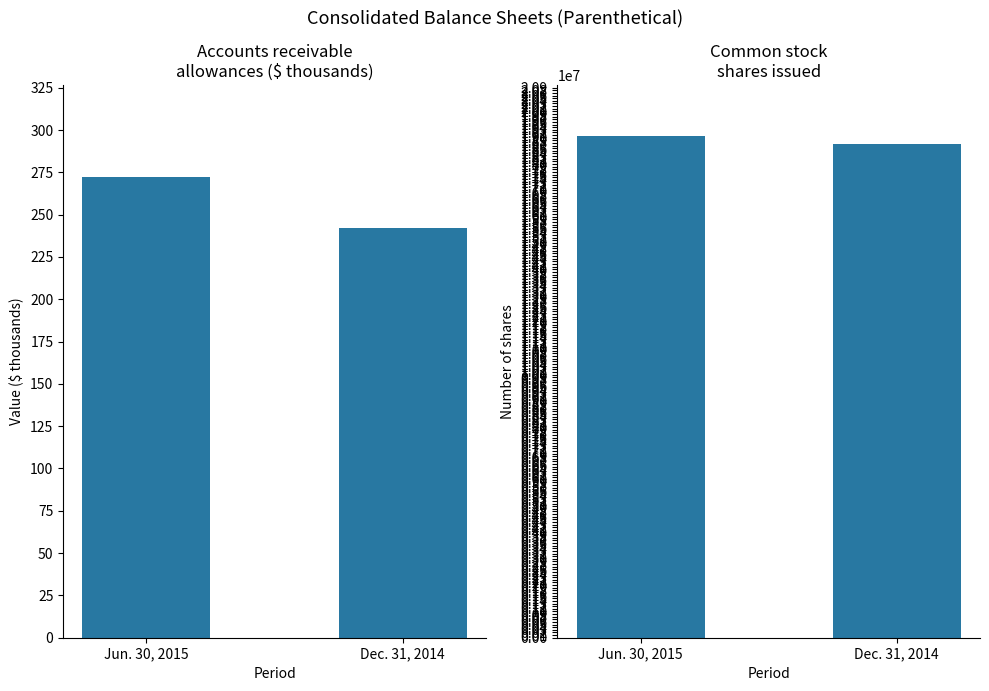

What is the spread (max minus min) of values at Jun. 30, 2015?

19080826